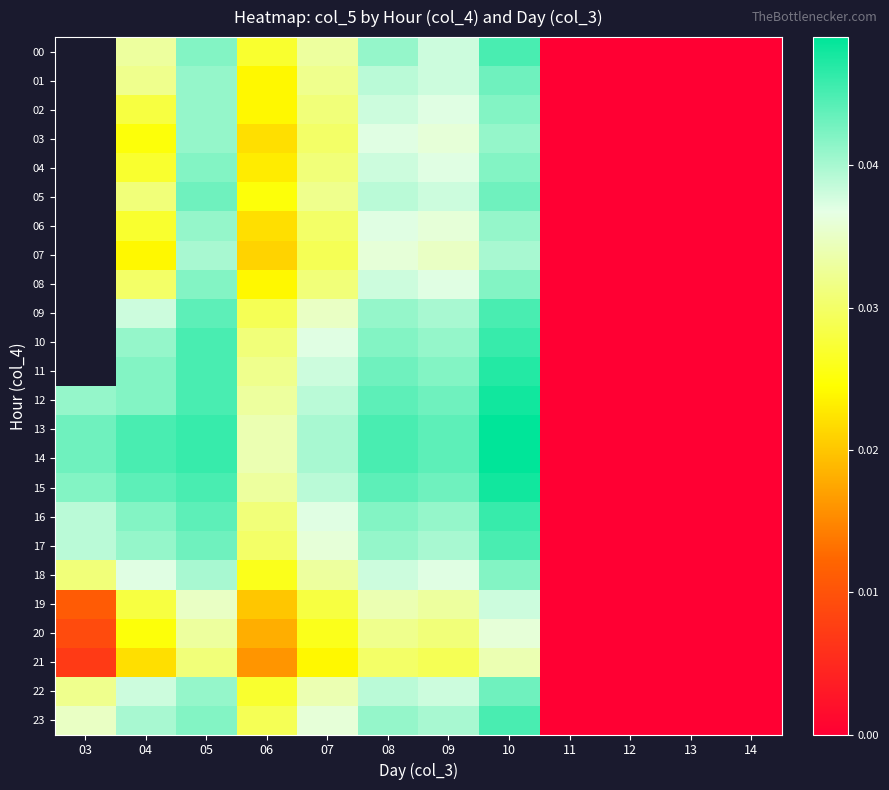

Between 09 and 04, which is larger?

09